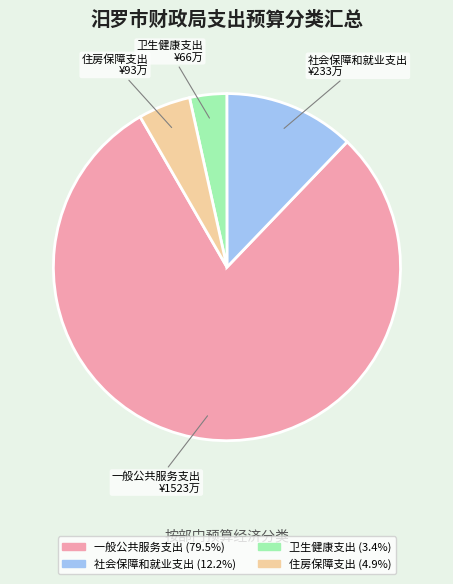

Which category has the smallest portion of the pie?

卫生健康支出